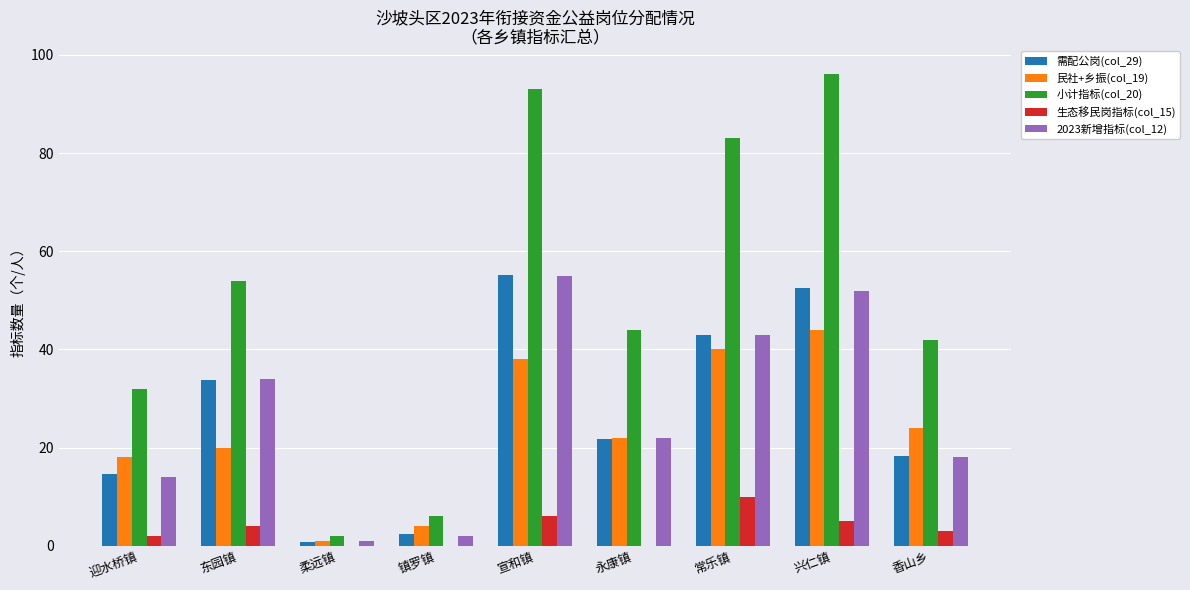

The 生态移民岗指标(col_15) series shows 10.0 at 常乐镇. True or false?

True